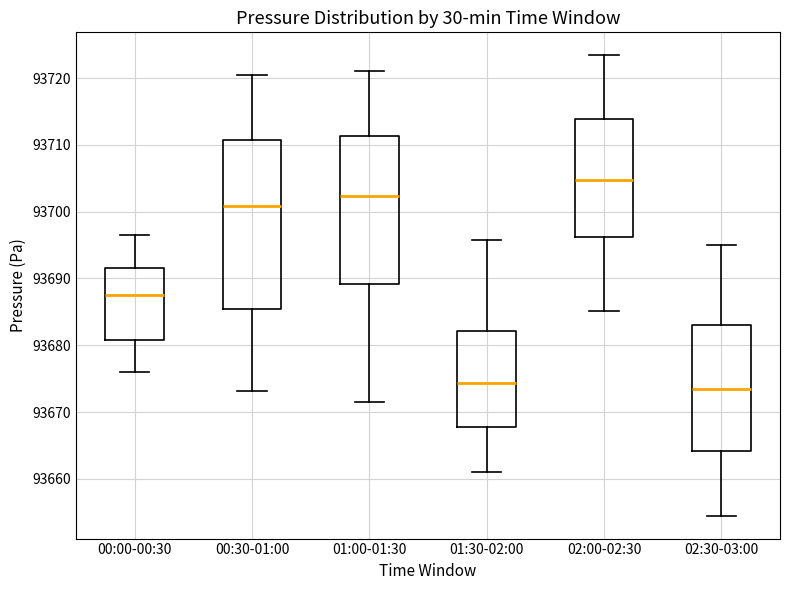

Reading left to right, transcribe this box plot: for each box, give where its median line is, the range the box spans, and where its two whiskers end, as read against the y-axis. The values are not printed on the chart, so give them approximately, as read against the axis.

00:00-00:30: median 93688, box 93681 to 93692, whiskers 93676 to 93696
00:30-01:00: median 93701, box 93685 to 93711, whiskers 93673 to 93721
01:00-01:30: median 93702, box 93689 to 93711, whiskers 93672 to 93721
01:30-02:00: median 93674, box 93668 to 93682, whiskers 93661 to 93696
02:00-02:30: median 93705, box 93696 to 93714, whiskers 93685 to 93723
02:30-03:00: median 93673, box 93664 to 93683, whiskers 93655 to 93695